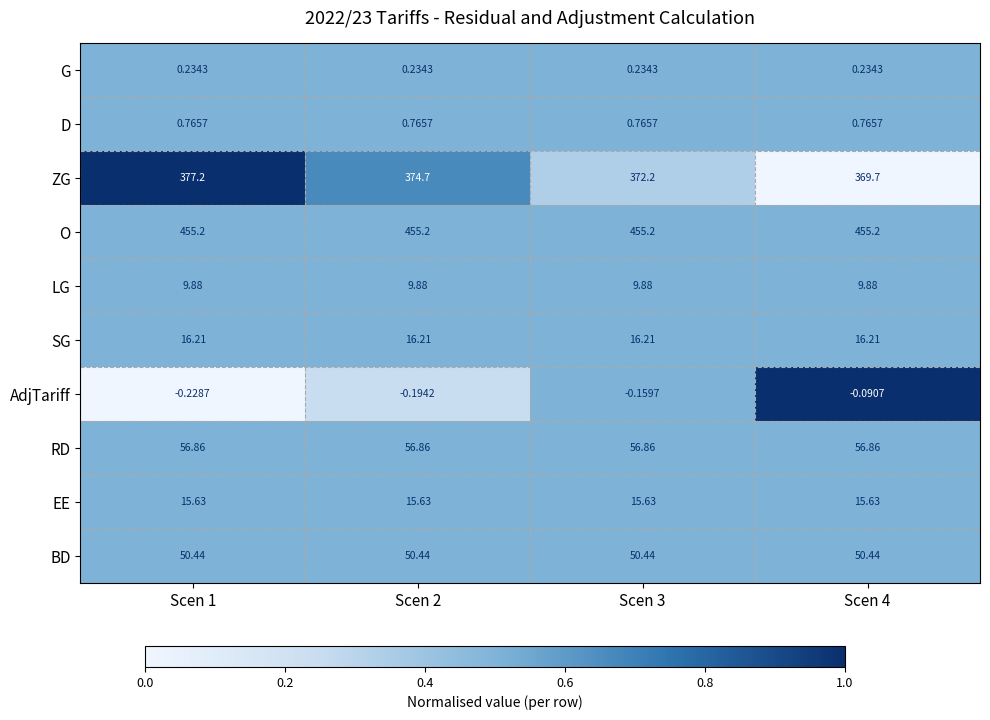

Which series has the largest total across all categories?

O